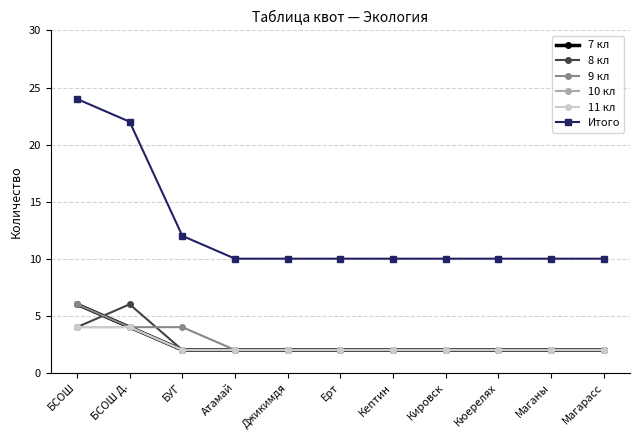

Is this an area chart (filled region under the line)?

No